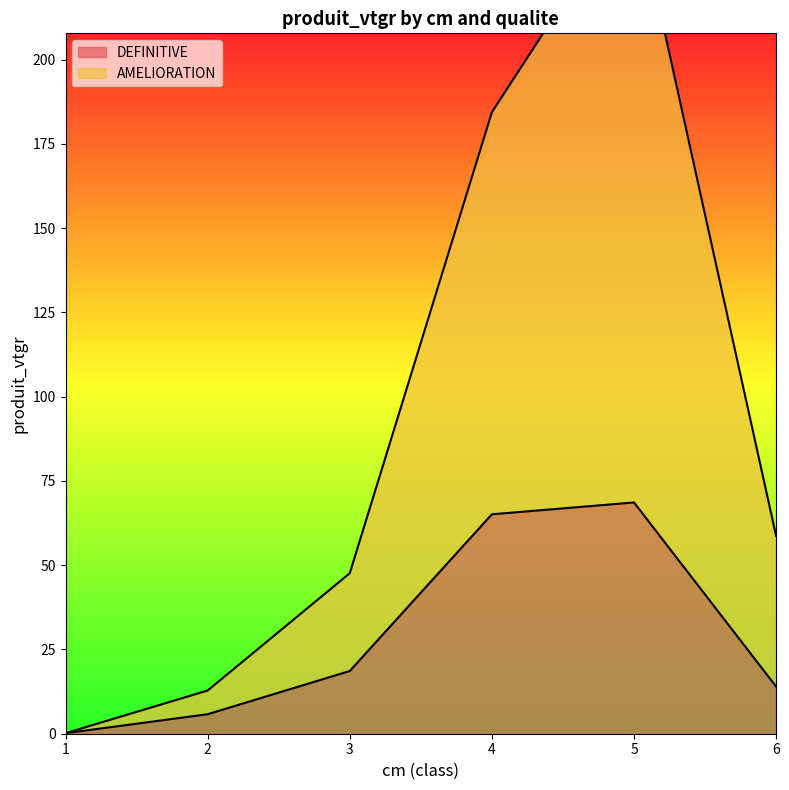

The value of AMELIORATION at 4 is 125.7. True or false?

False